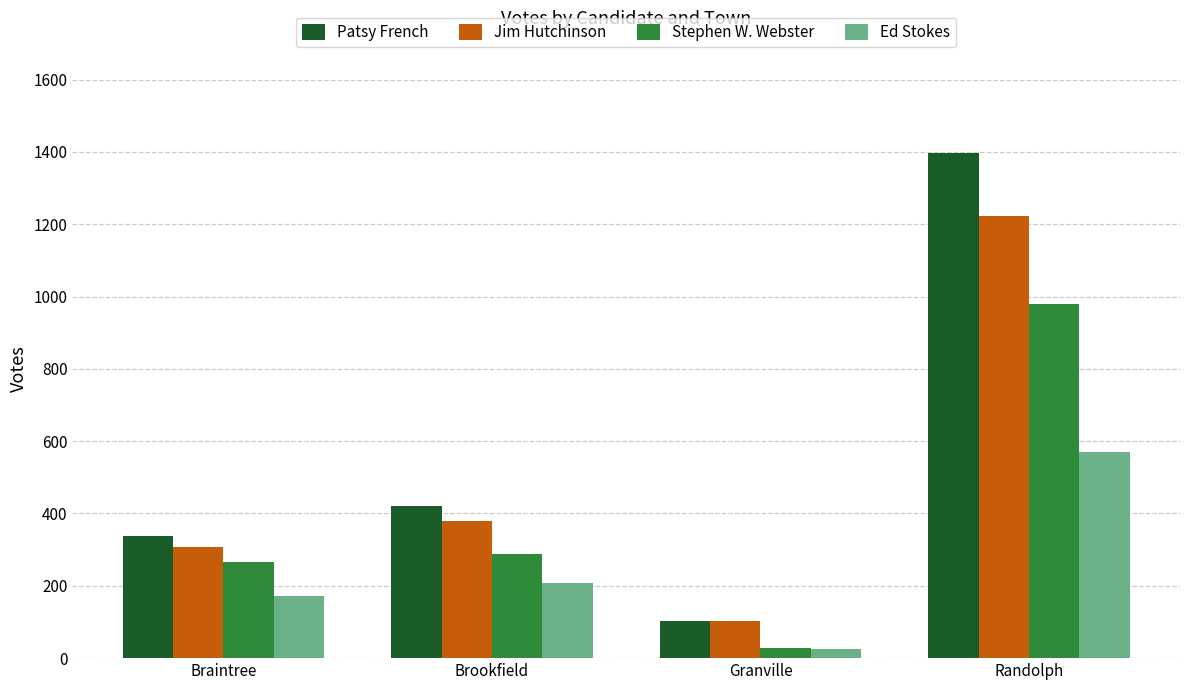

At which label is Ed Stokes closest to 297?

Brookfield